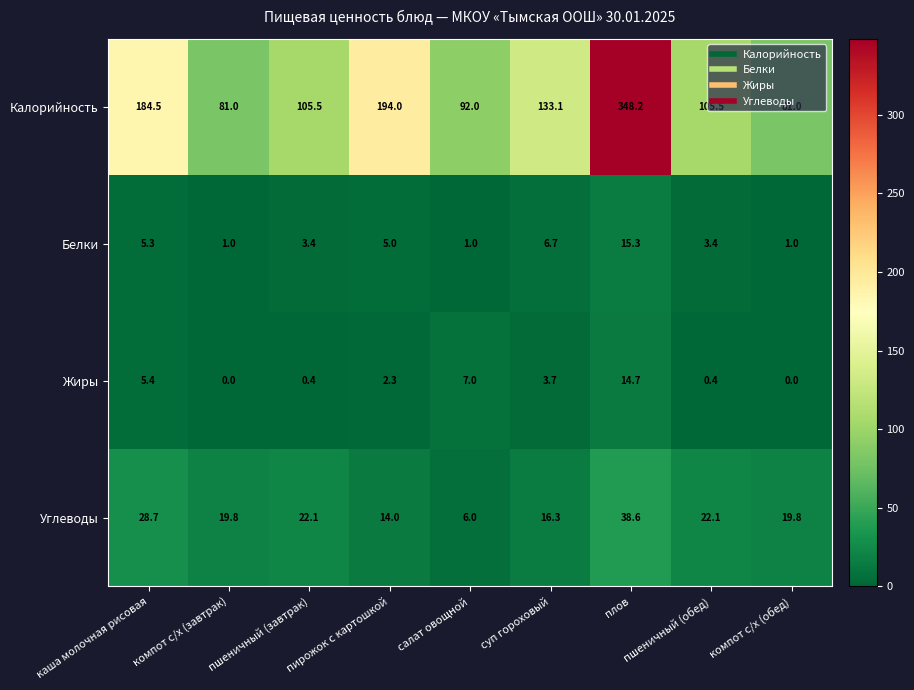

Is it true that Белки equals 6.7 at суп гороховый?

True